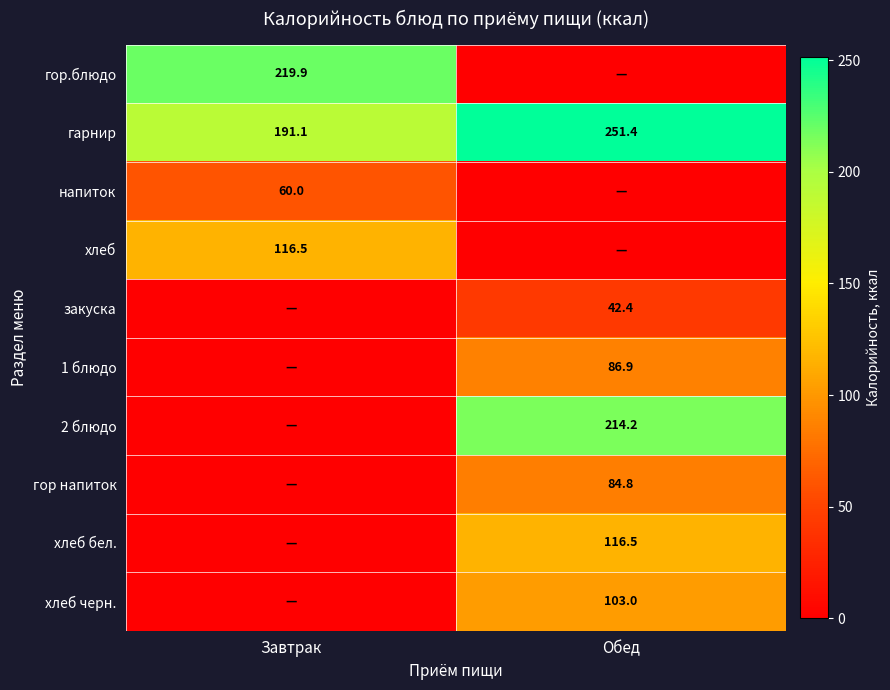

The 2 блюдо series shows 214.2 at Обед. True or false?

True